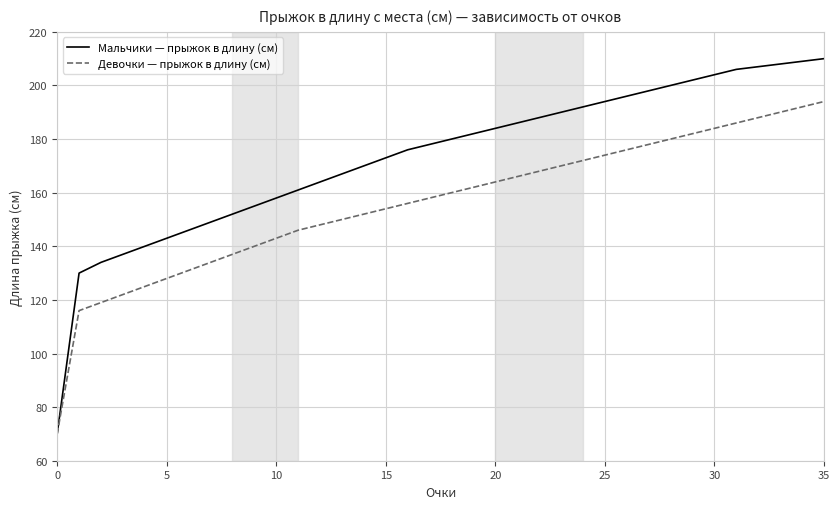

What is the greatest value displayed?

210